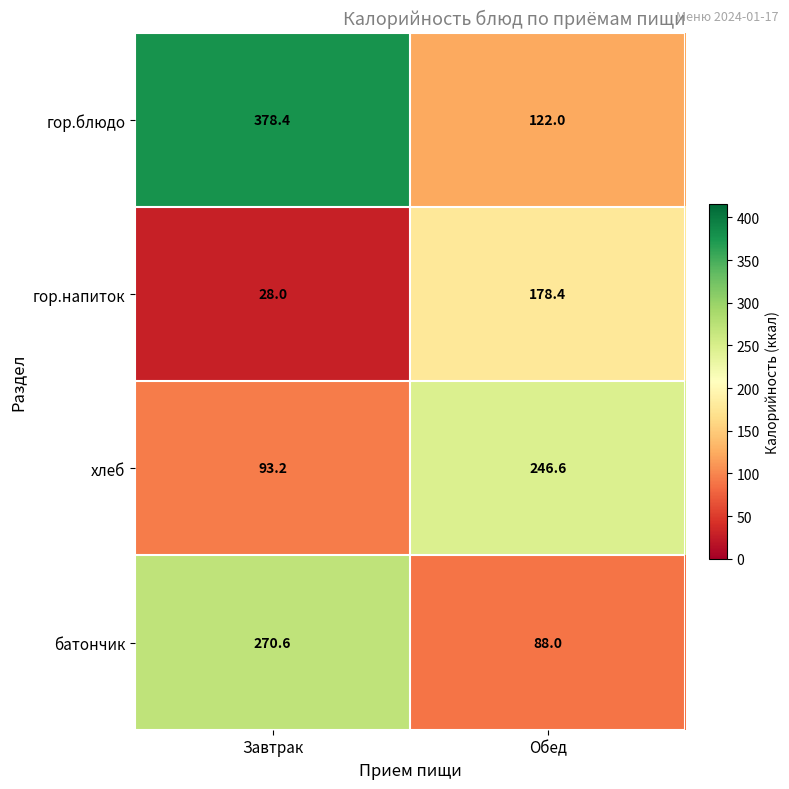

What is the smallest value displayed?

28.0